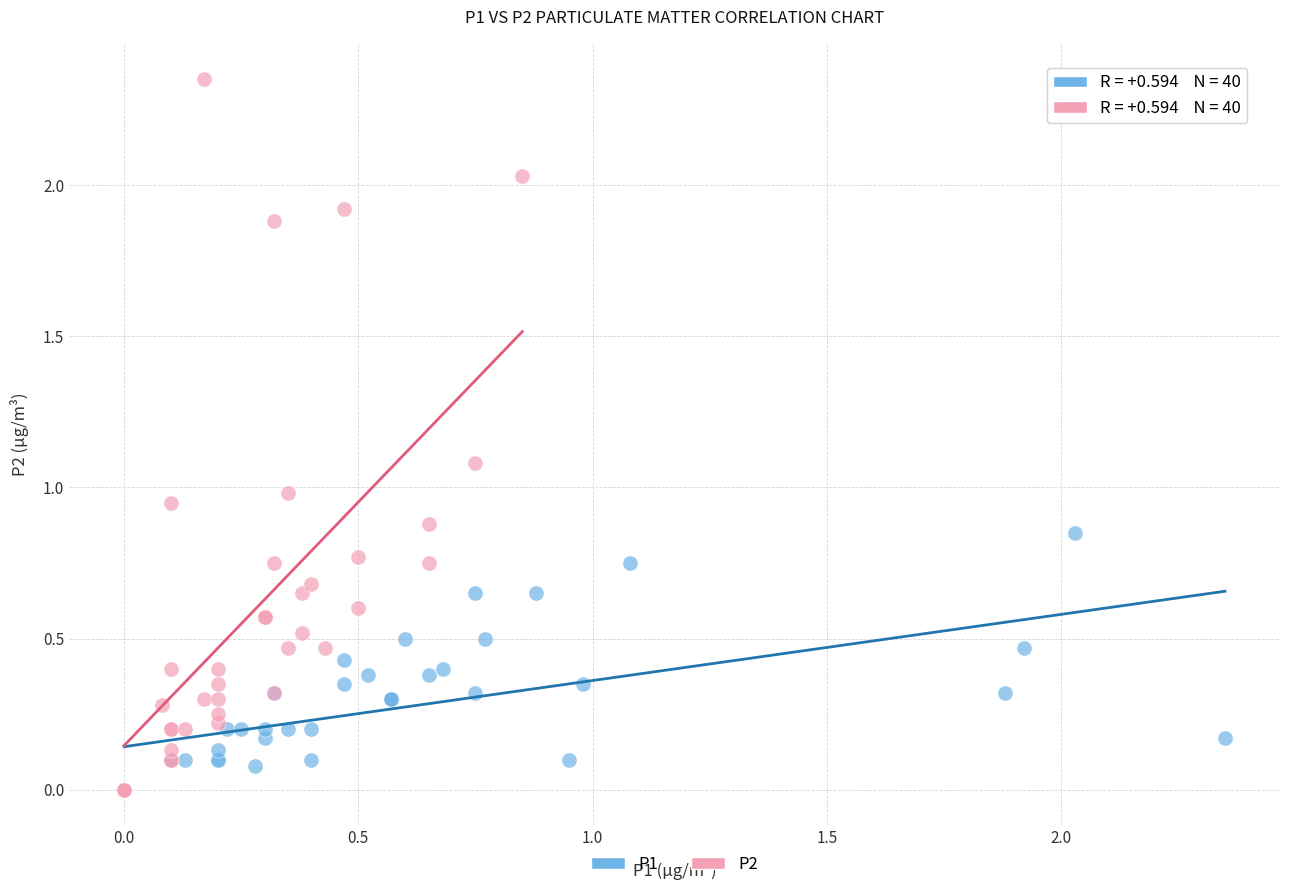

Which series contains the highest Y value?

P2